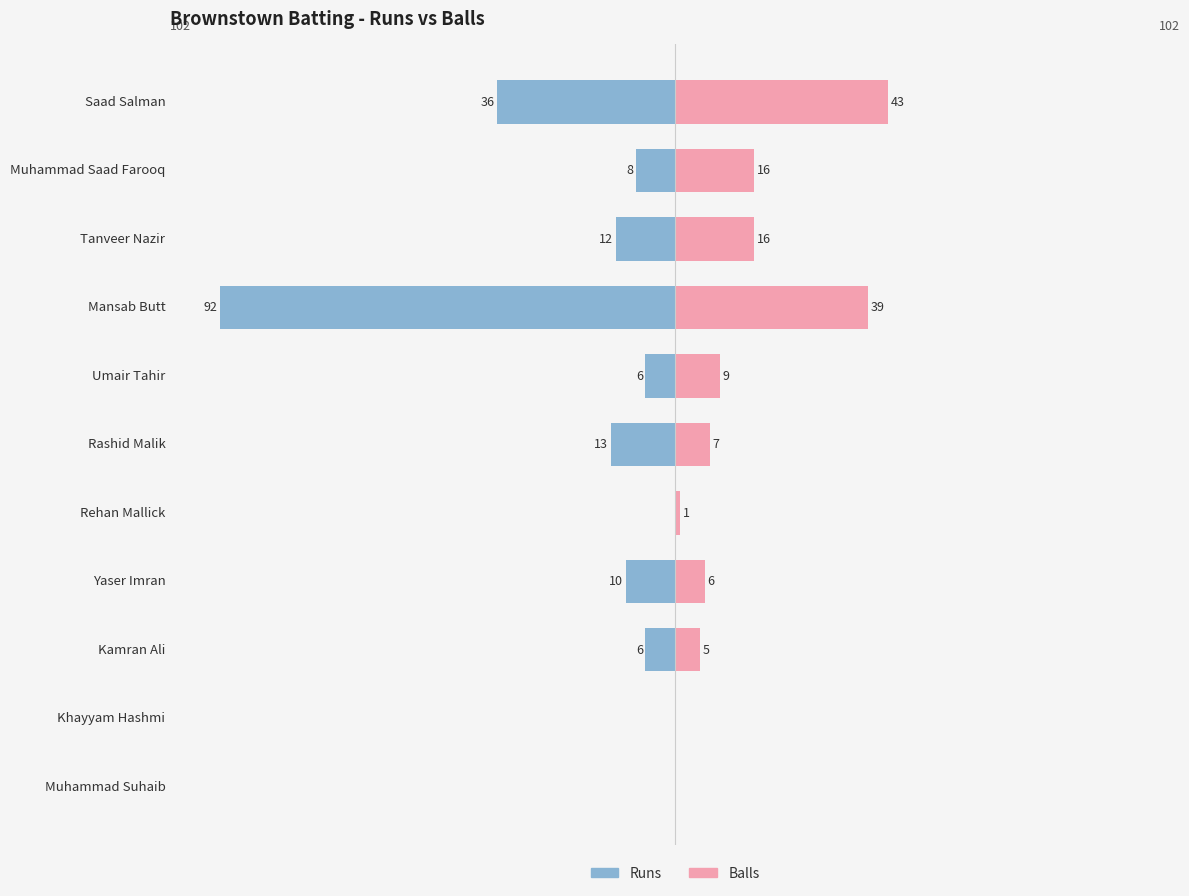

What is the value of the Balls bar at the 8th from the left?

6